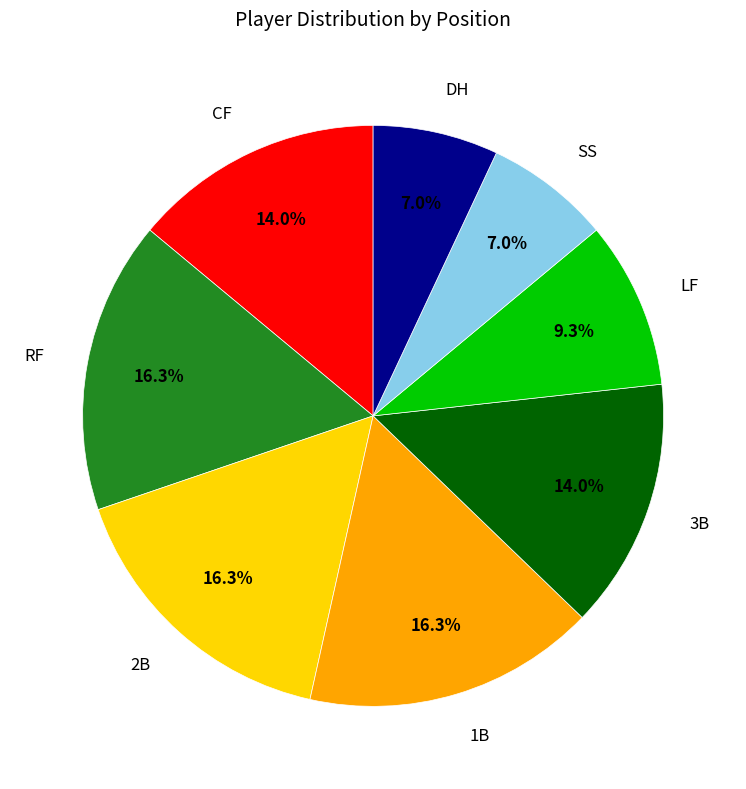

Is it true that SS is 13% of the pie?

False